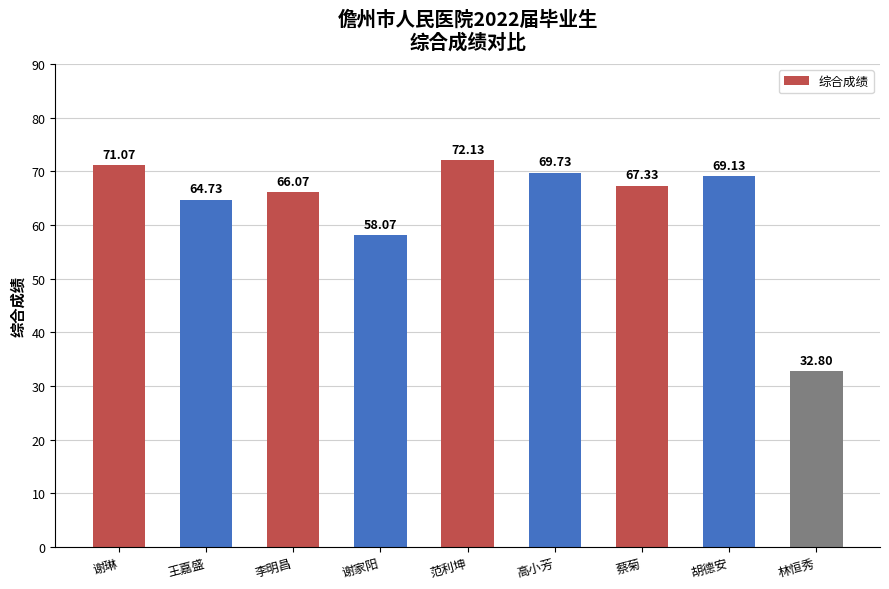

Which label corresponds to the smallest value in the chart?

林恒秀